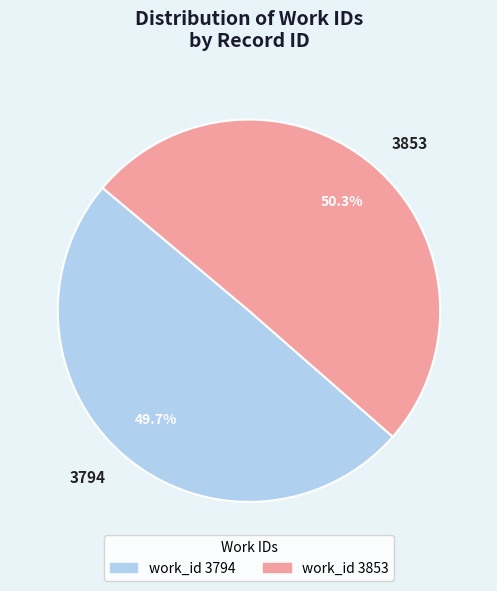

The 3794 slice represents 44% of the pie. True or false?

False